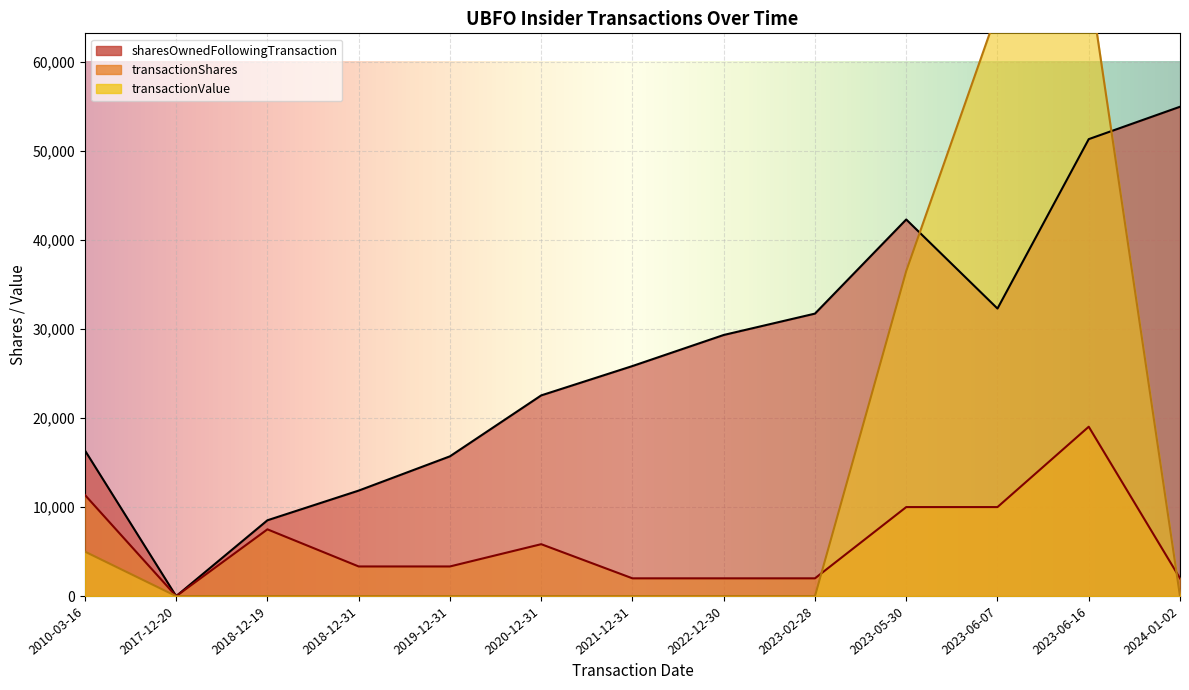

At how many categories does at least one series exceed 29002?

6